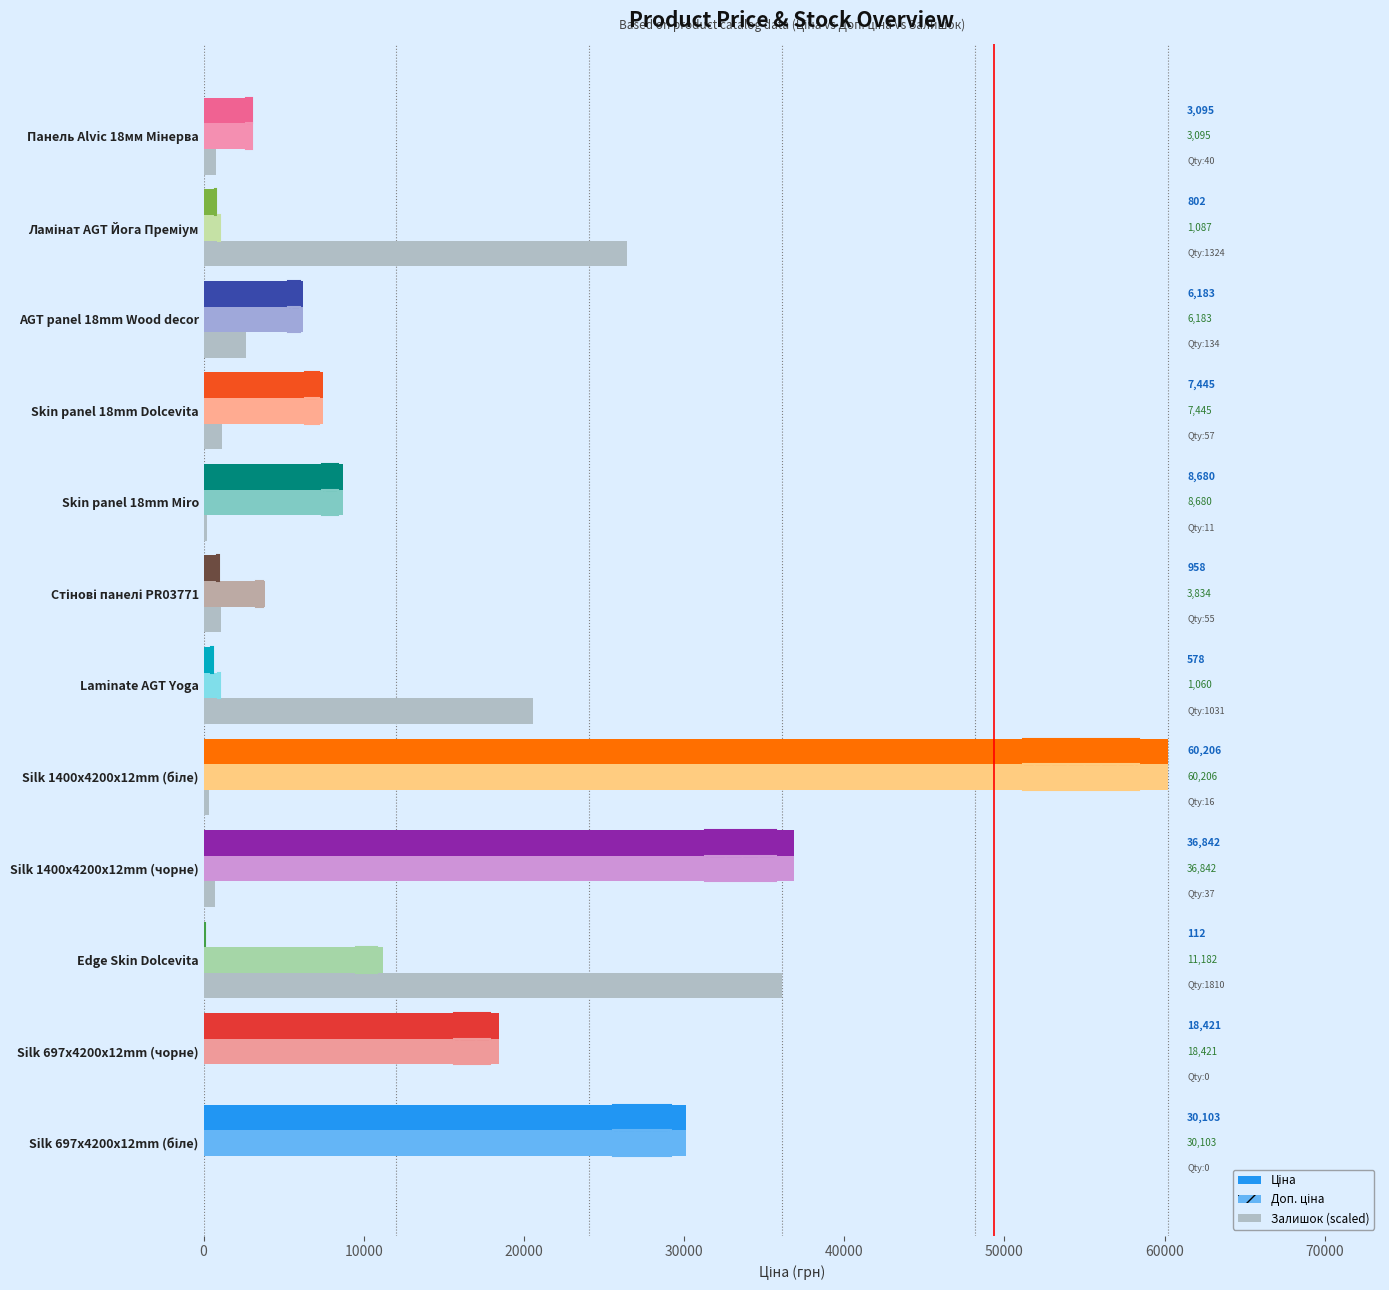

Which series changed the most between Silk 697x4200x12mm (чорне) and Edge Skin Dolcevita?

Залишок (scaled)